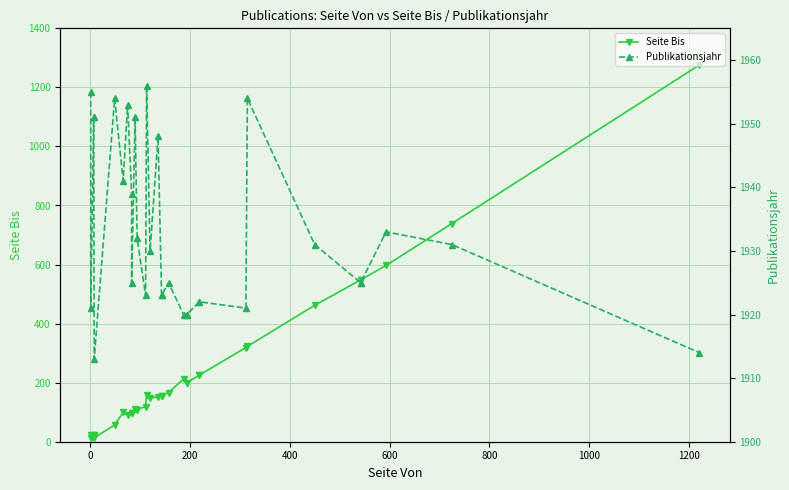

Reading left to right, list all the values displayed in this chart.

Seite Bis: 24	11	24	24	13	57	99	90	96	96	111	109	119	159	149	151	156	156	166	213	199	199	226	226	319	323	462	548	548	597	739	1276
Publikationsjahr: 1955	1921	1951	1951	1913	1954	1941	1953	1939	1925	1951	1932	1923	1956	1930	1948	1923	1923	1925	1920	1920	1920	1922	1922	1921	1954	1931	1925	1925	1933	1931	1914